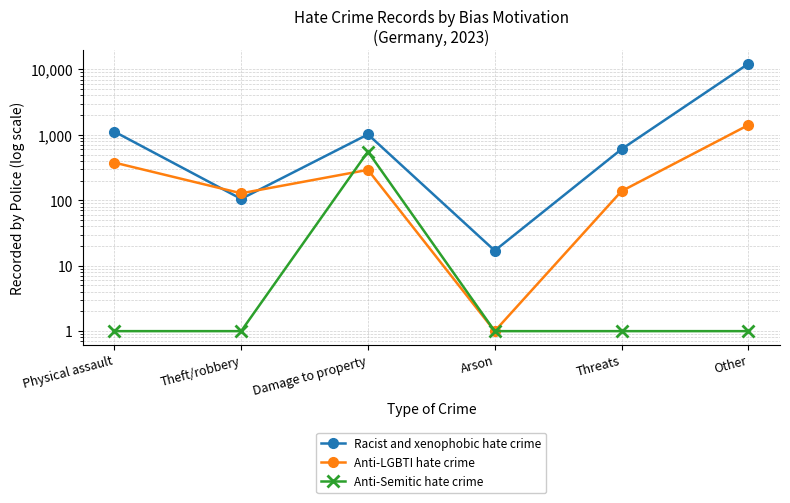

What is the sum of the Racist and xenophobic hate crime values at Arson and Theft/robbery?

122